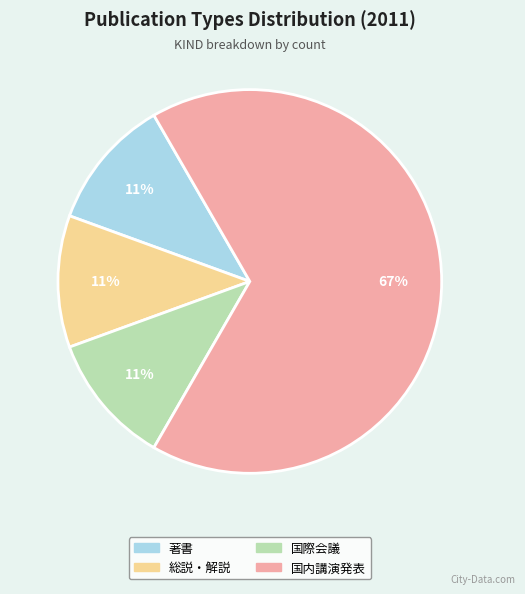

Combined, do 著書 and 国際会議 account for over 50%?

No